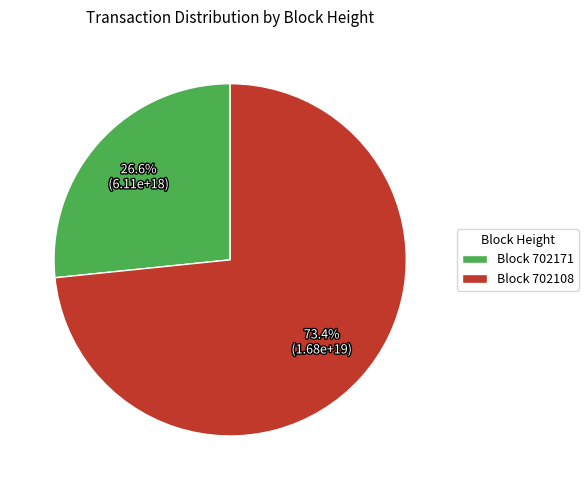

Approximately how many times larger is the value at Block 702108 compared to Block 702171?

2.8